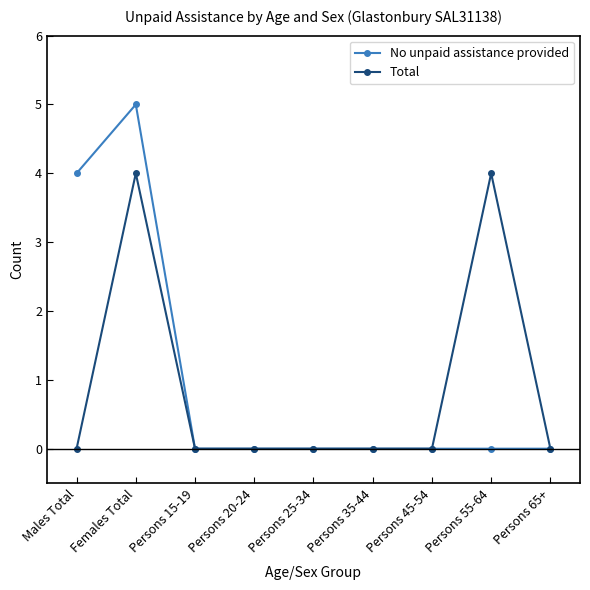

Where is the first local maximum for No unpaid assistance provided?

Females Total